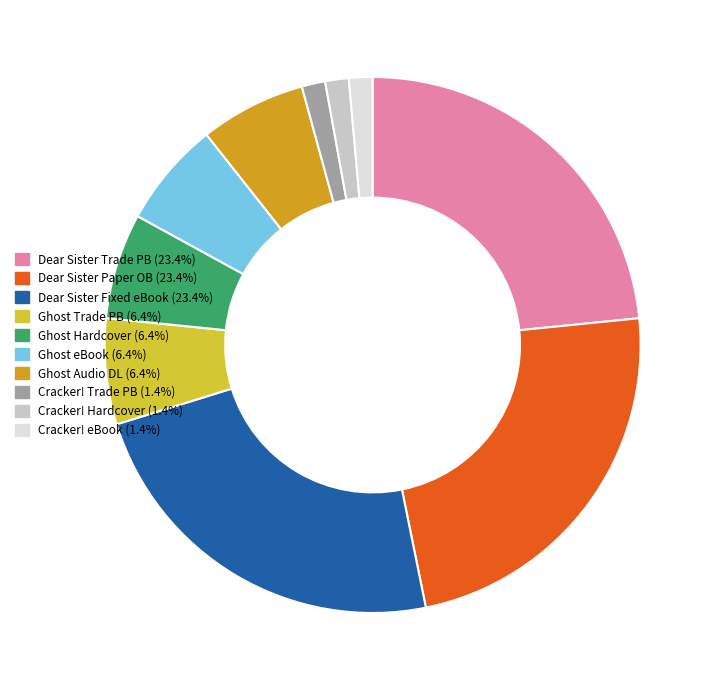

Does any single category account for the majority?

No